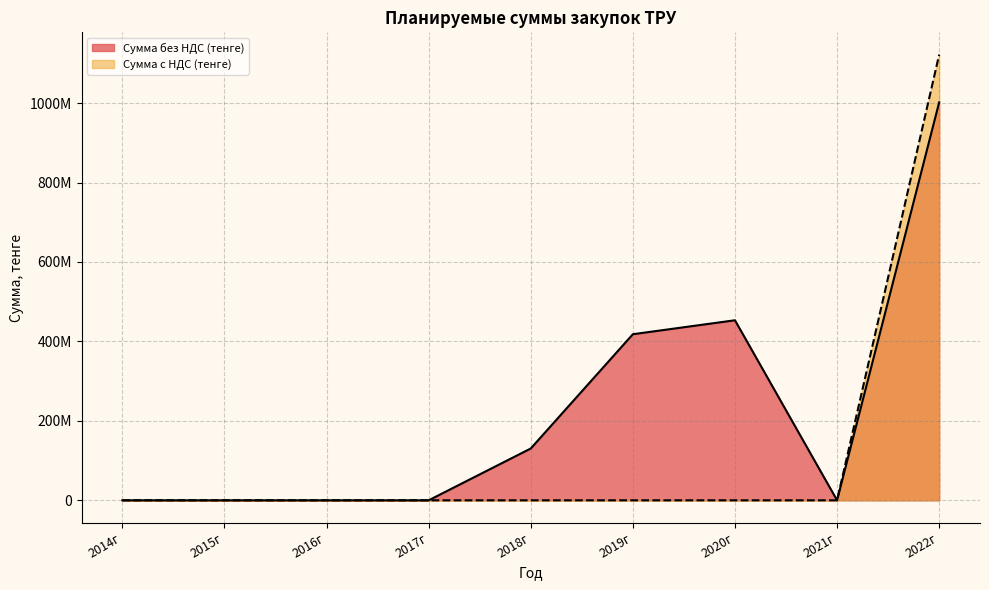

What are all the series names shown in the legend?

Сумма без НДС (тенге), Сумма с НДС (тенге)